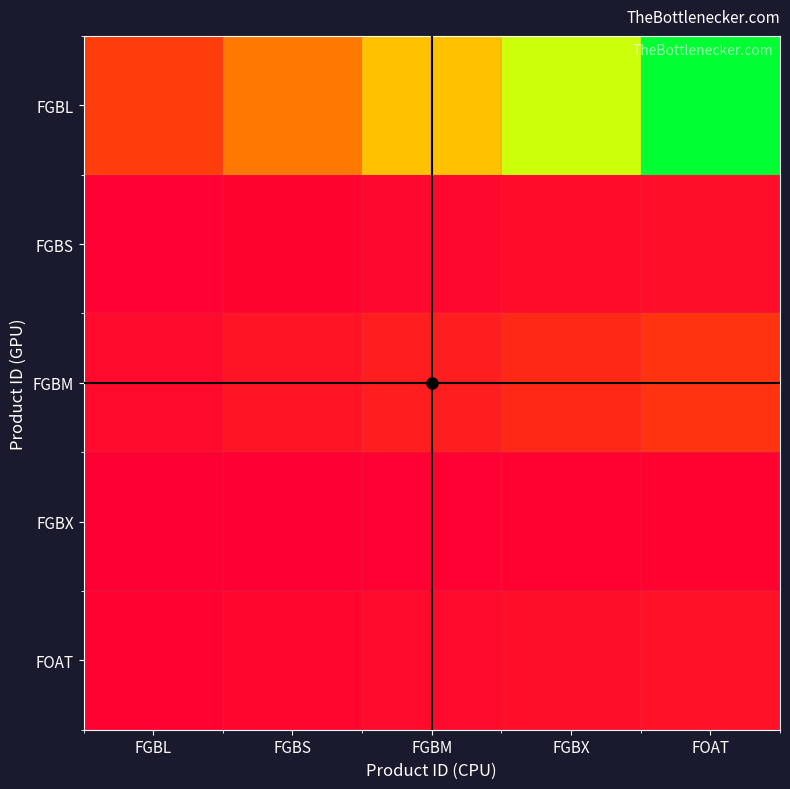

What is the smallest value displayed?

5025.3